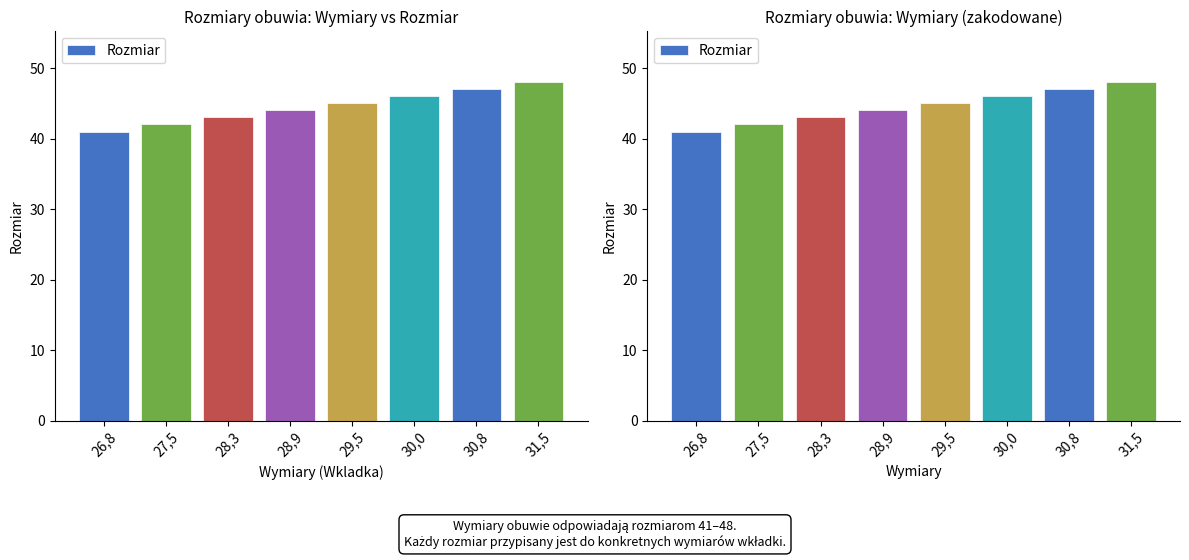

The value at 26,8 is 70. True or false?

False